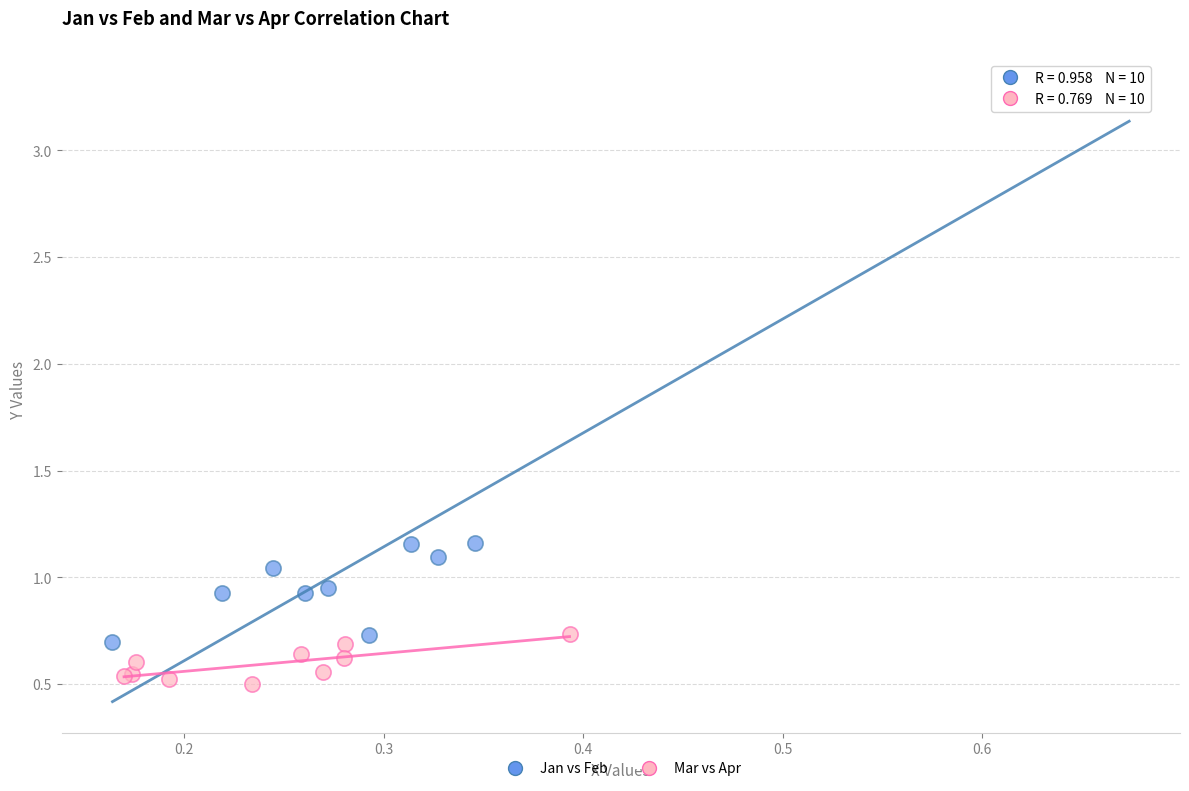

Which series contains the lowest Y value?

Mar vs Apr